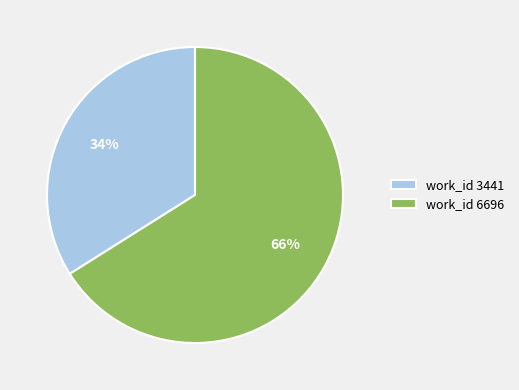

How many segments does this pie chart have?

2